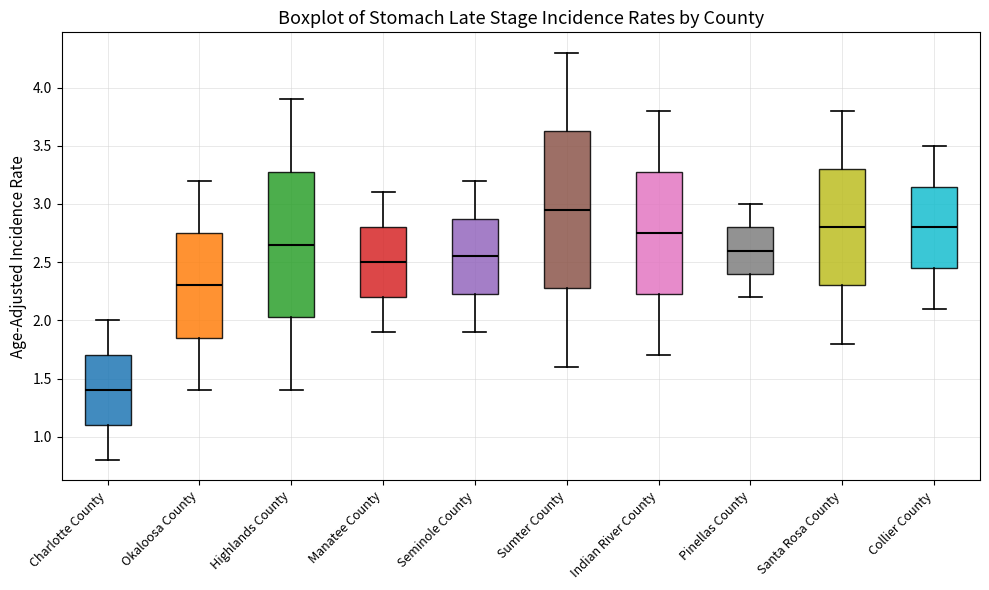

Where does the upper whisker of the box for Collier County end on the y-axis? The values are not printed on the chart, so give them approximately, as read against the axis.

3.50